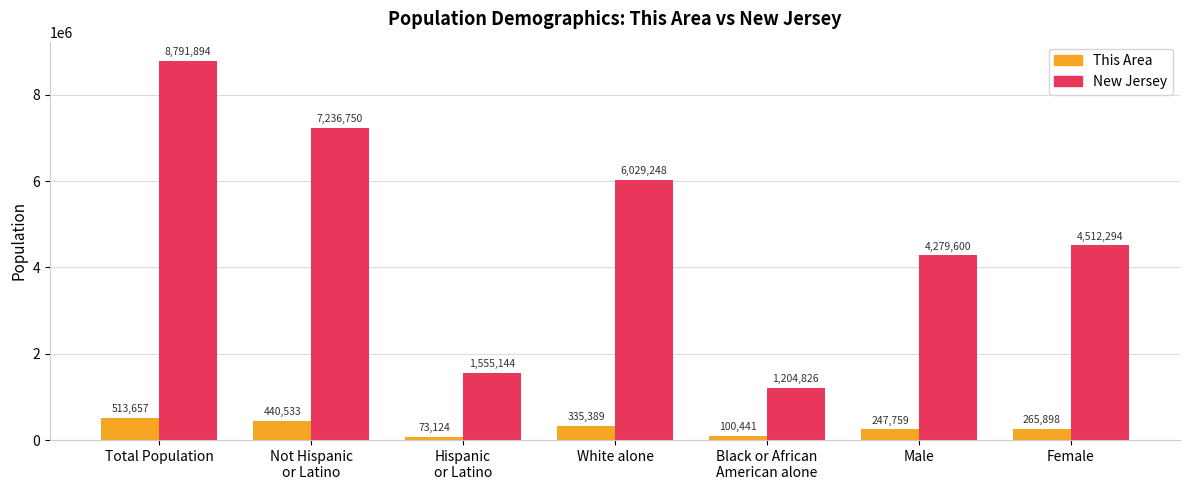

What position from the right is Female?

1